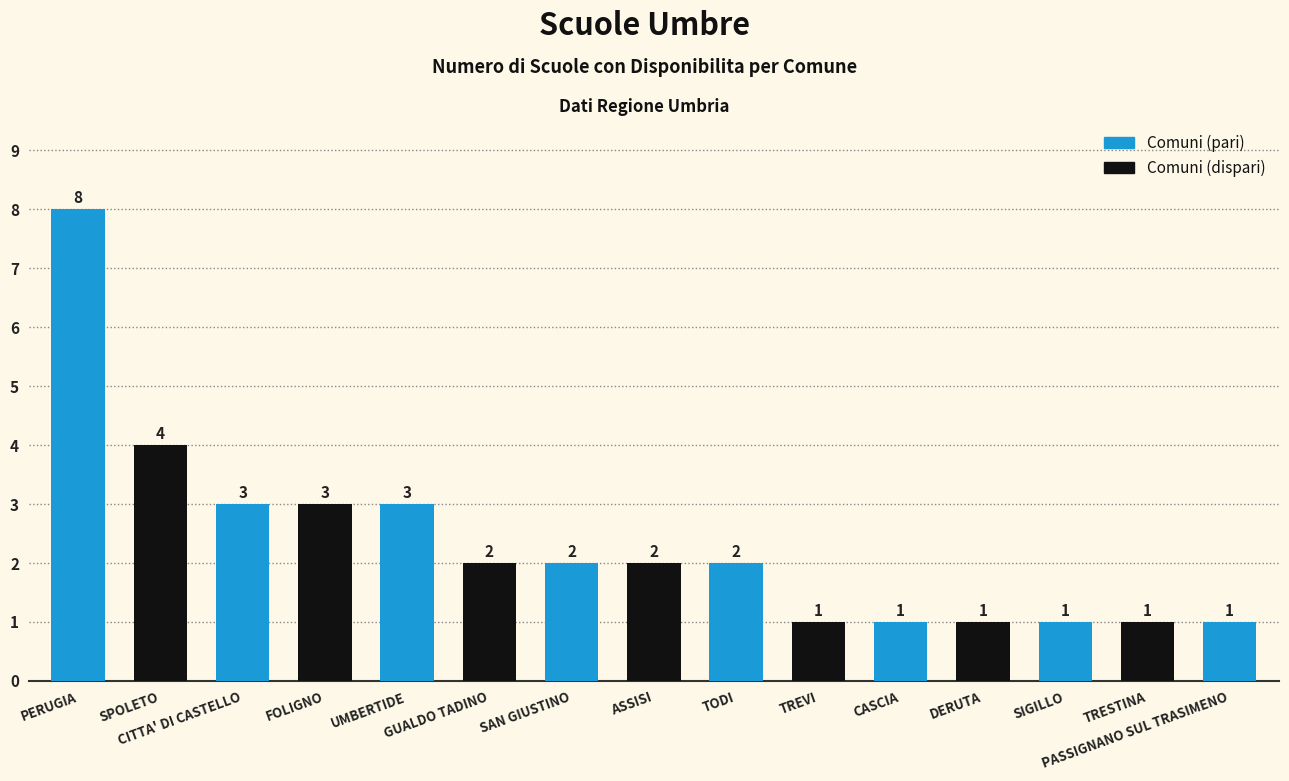

What is the label of the 13th bar from the right?

CITTA' DI CASTELLO